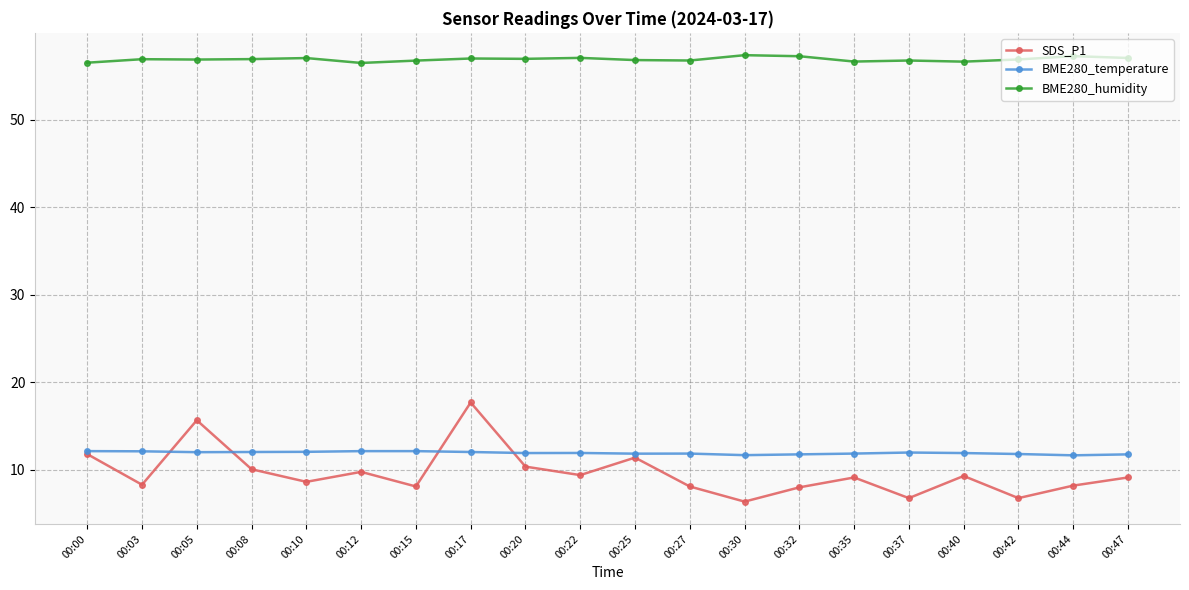

What is the difference between the highest and lowest values at 00:30?

51.0